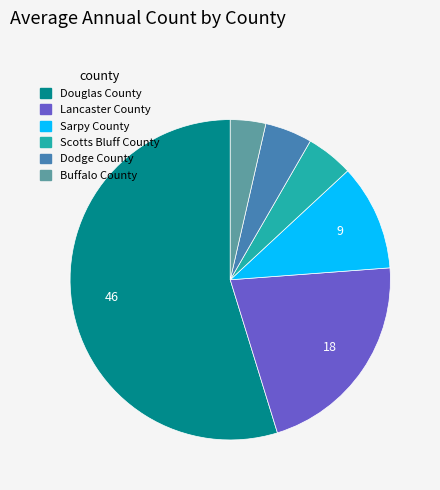

How many segments does this pie chart have?

6